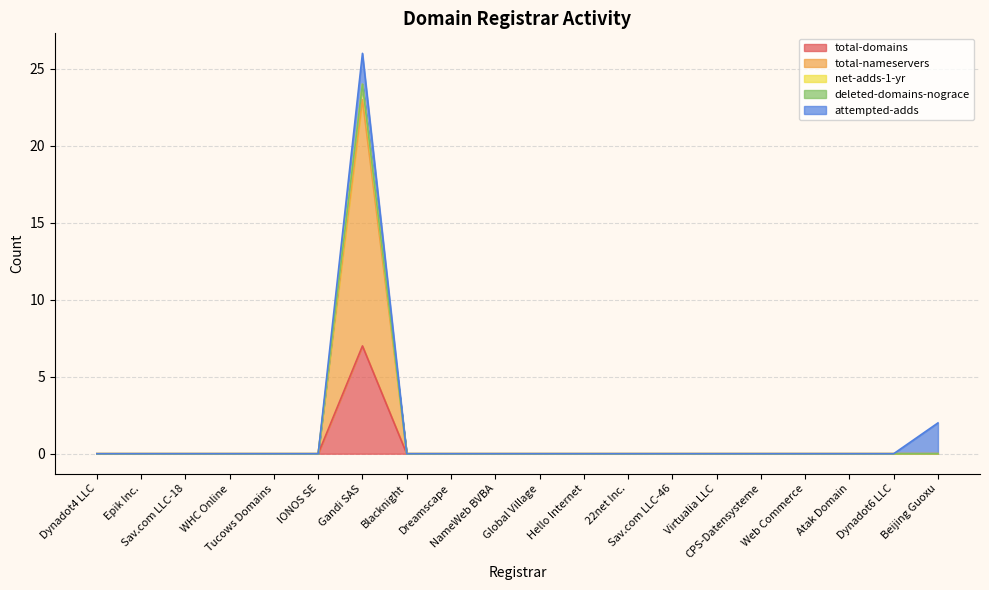

True or false: total-domains has a value of 0 at IONOS SE.

True